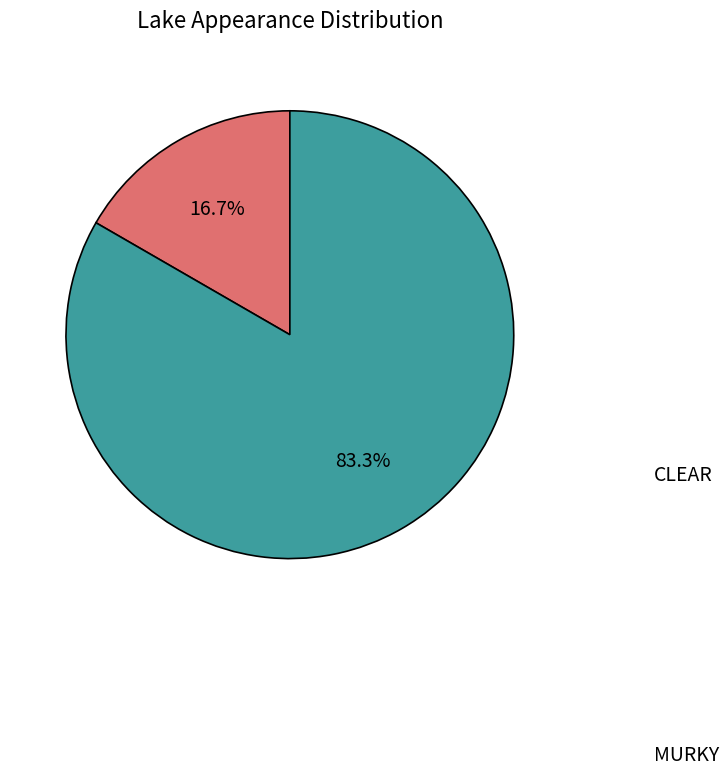

Is there a majority slice in this chart?

Yes